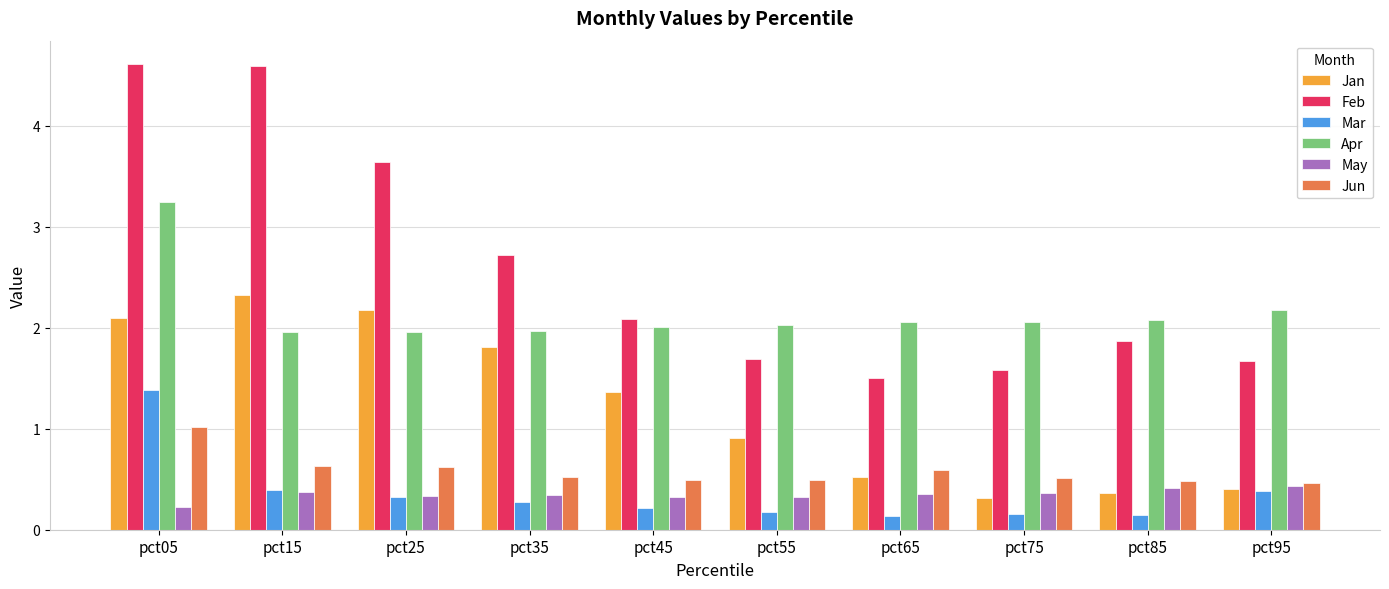

The Apr series shows 1.1 at pct55. True or false?

False